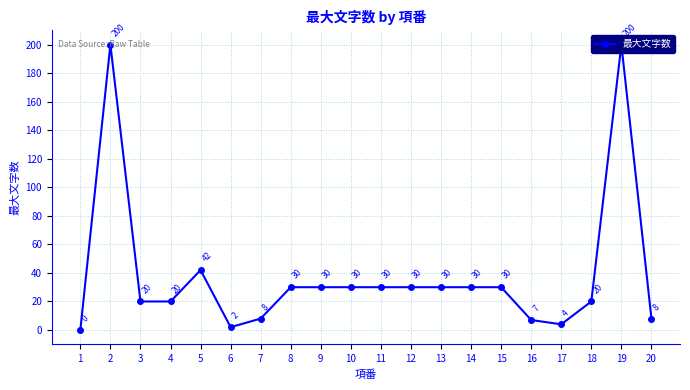

Does the chart have visible grid lines?

Yes